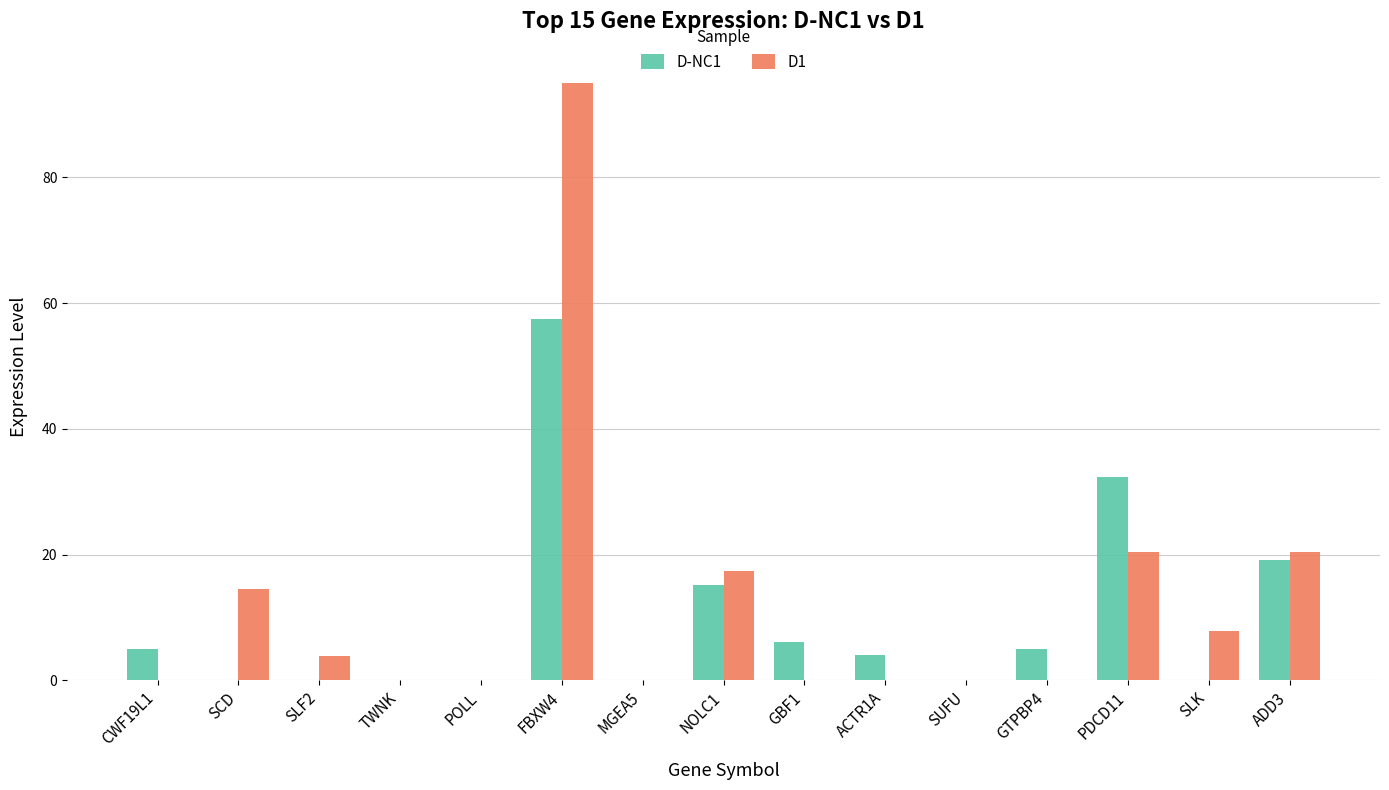

What is the maximum value for D-NC1?

57.5